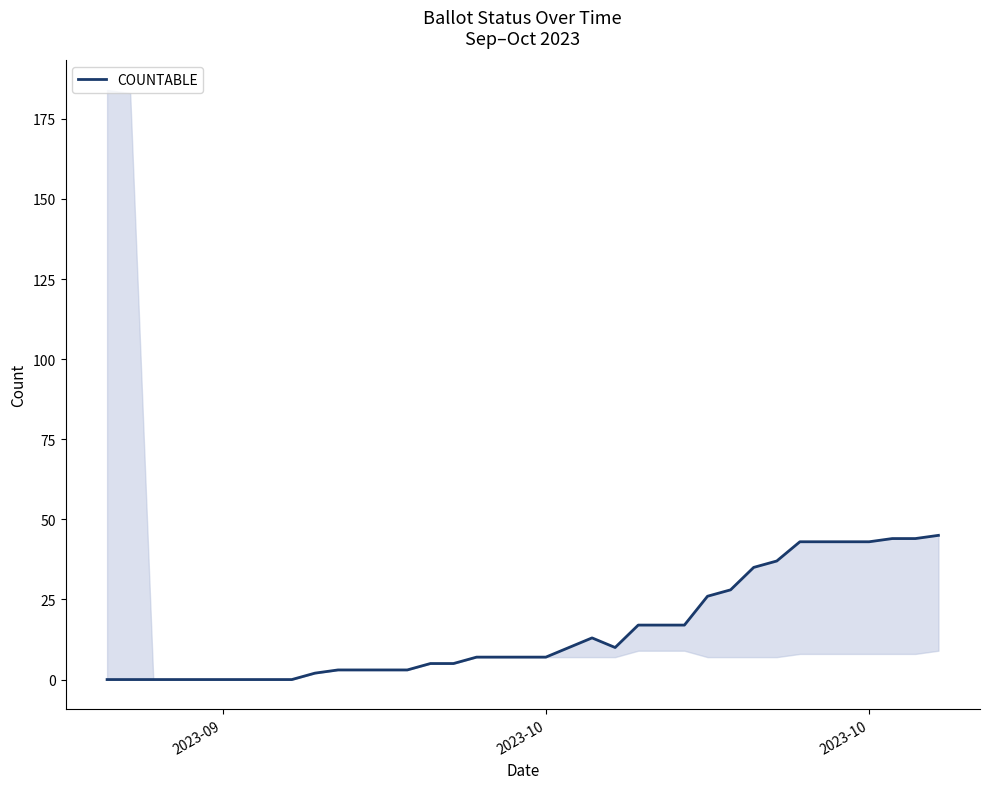

The chart shows a value of 5 at 24. True or false?

False